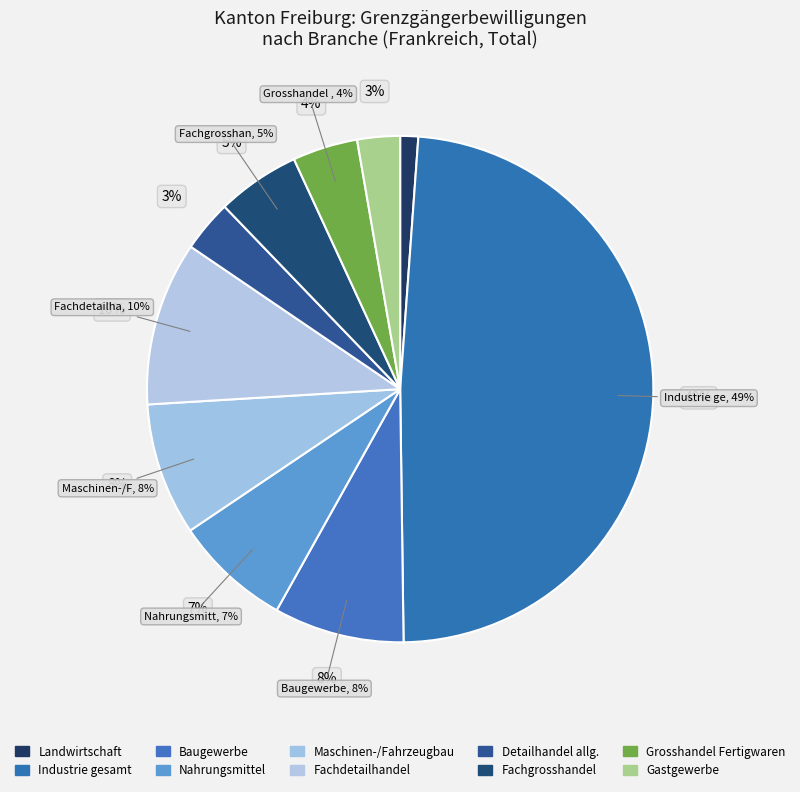

What is the change in value from Baugewerbe to Fachgrosshandel?

-21